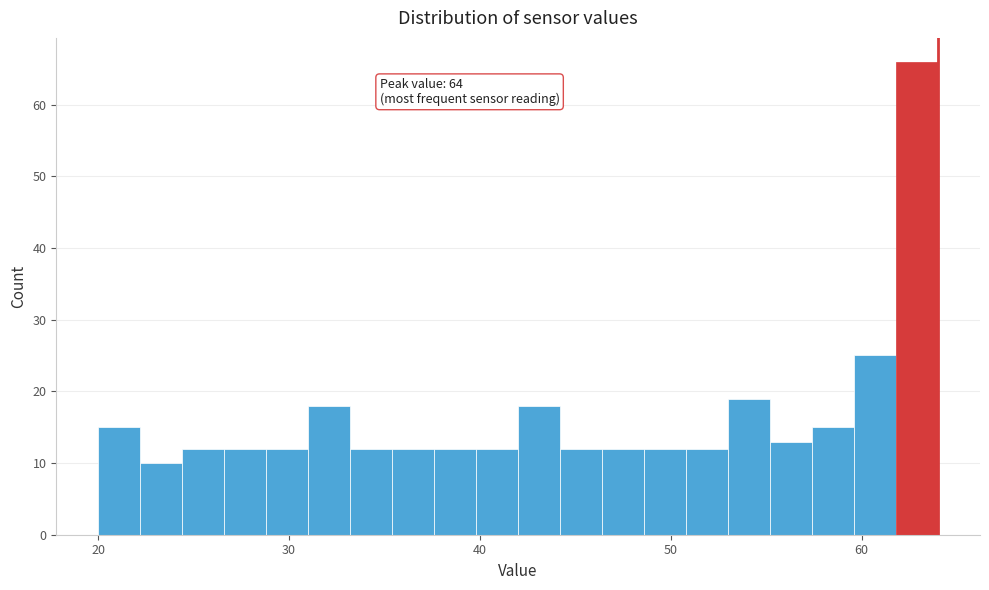

Read against the x-axis, roughly where is the centre of the tallest bar?

63